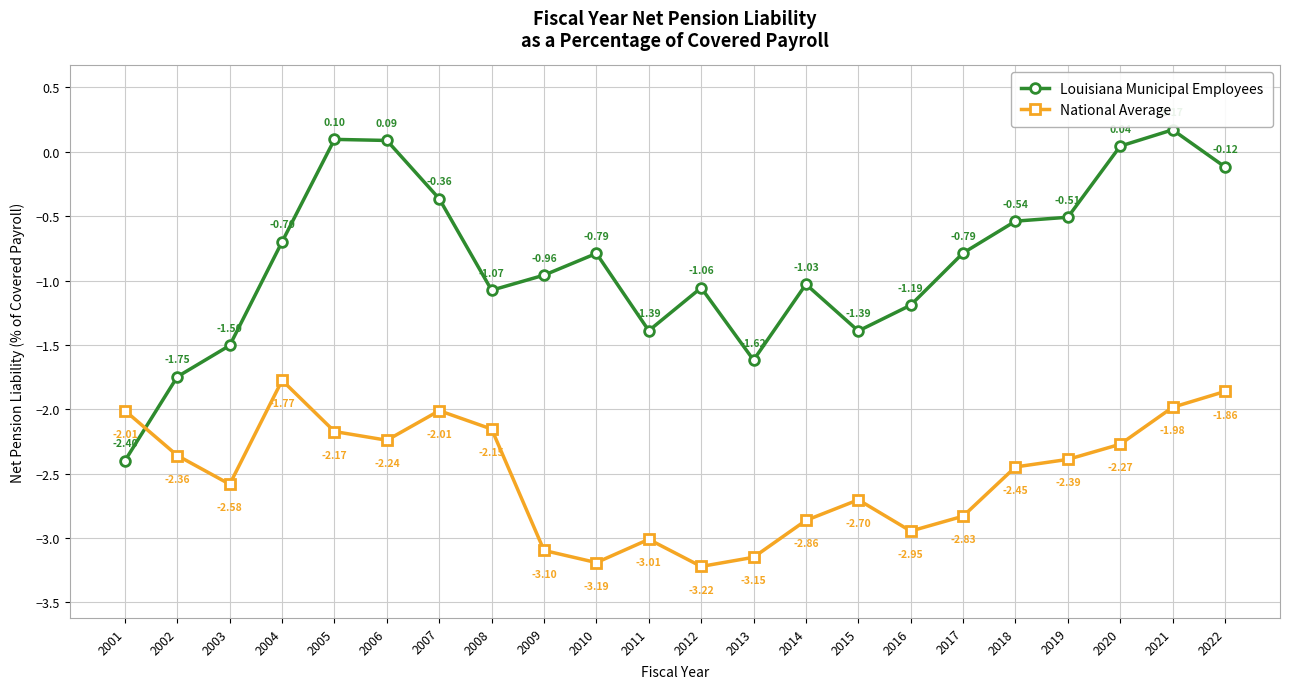

Which series changed the most between 2002 and 2014?

Louisiana Municipal Employees